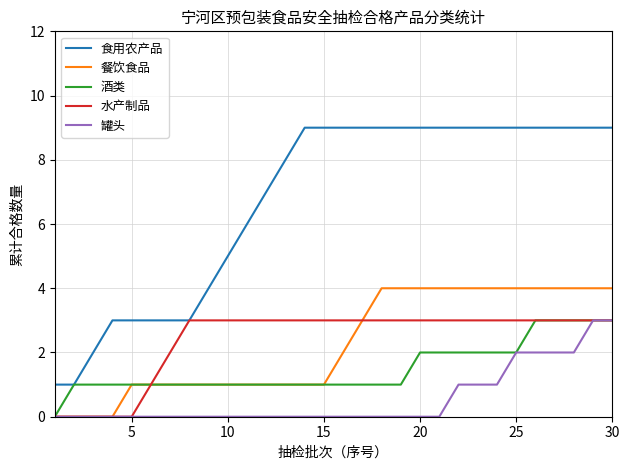

True or false: 食用农产品 and 餐饮食品 intersect in this chart.

False